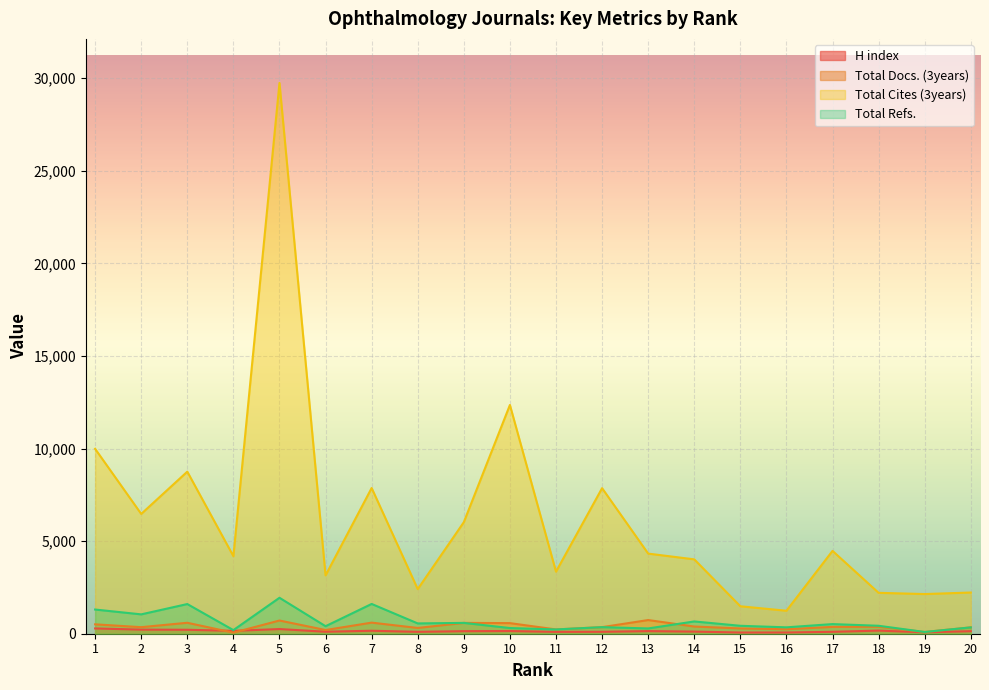

Reading left to right, extract all data points from this chart.

H index: 285	221	214	155	252	108	161	102	138	146	100	104	142	115	65	67	103	169	76	138
Total Docs. (3years): 507	354	591	57	713	199	599	311	585	572	231	355	738	388	285	242	369	375	94	342
Total Cites (3years): 9983	6468	8750	4187	29738	3150	7867	2409	6023	12351	3351	7859	4326	4015	1482	1241	4473	2208	2142	2225
Total Refs.: 1306	1045	1602	195	1941	406	1608	556	585	307	231	355	285	663	428	345	520	429	94	342